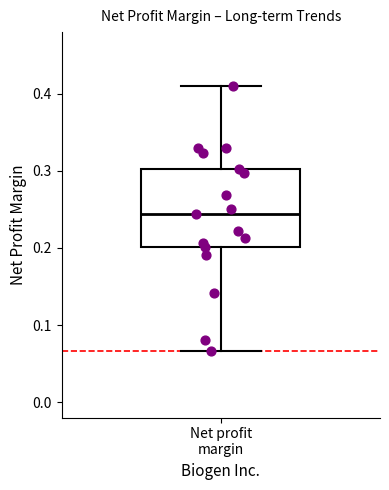

Where does the median line of the box for Net profit margin sit on the y-axis? The values are not printed on the chart, so give them approximately, as read against the axis.

0.24